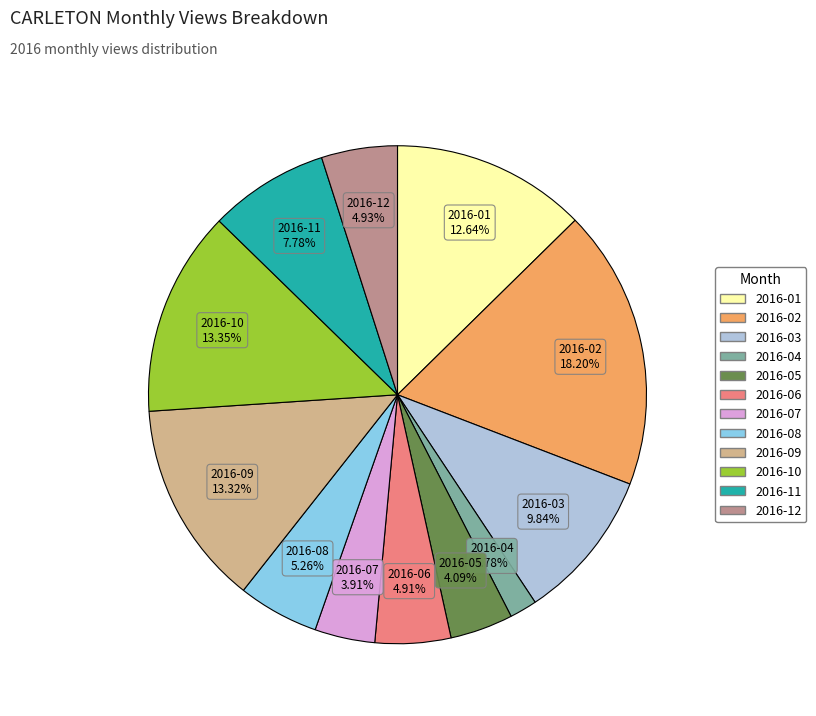

To the nearest percent, what is the difference between the 2016-03 and 2016-06 slice percentages?

5%